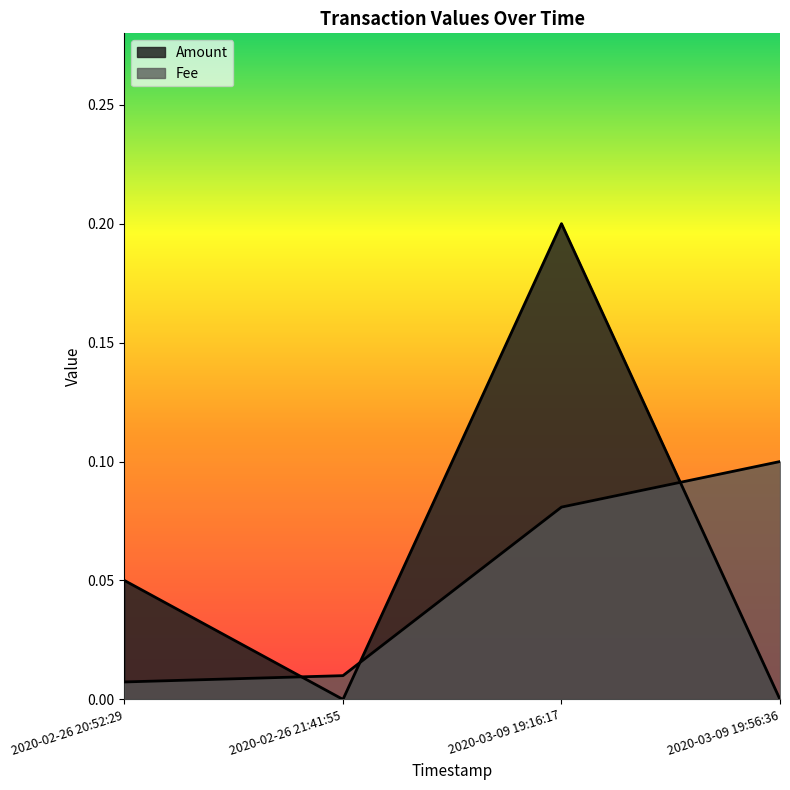

Which series ends up on top after the final intersection of Fee and Amount?

Fee